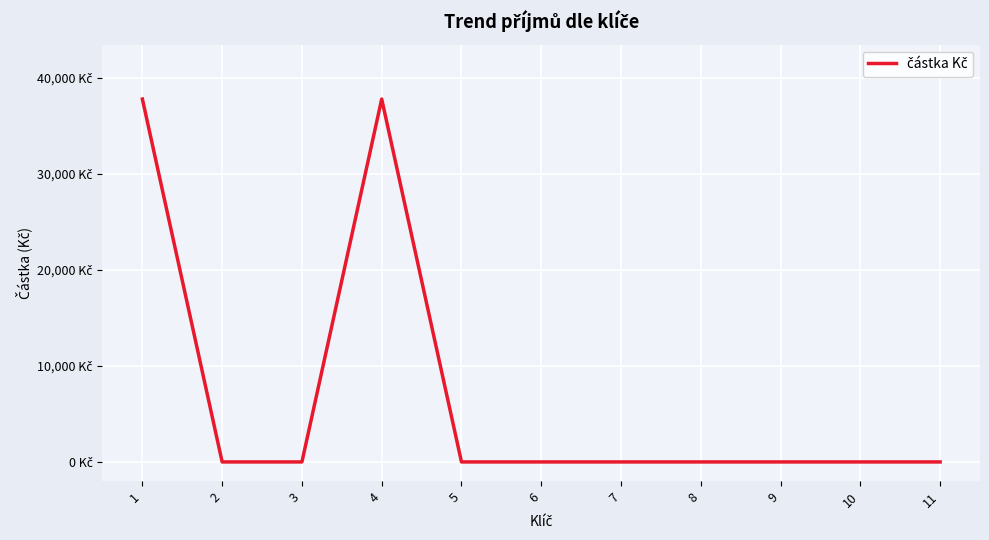

Between 2 and 6, which is larger?

2